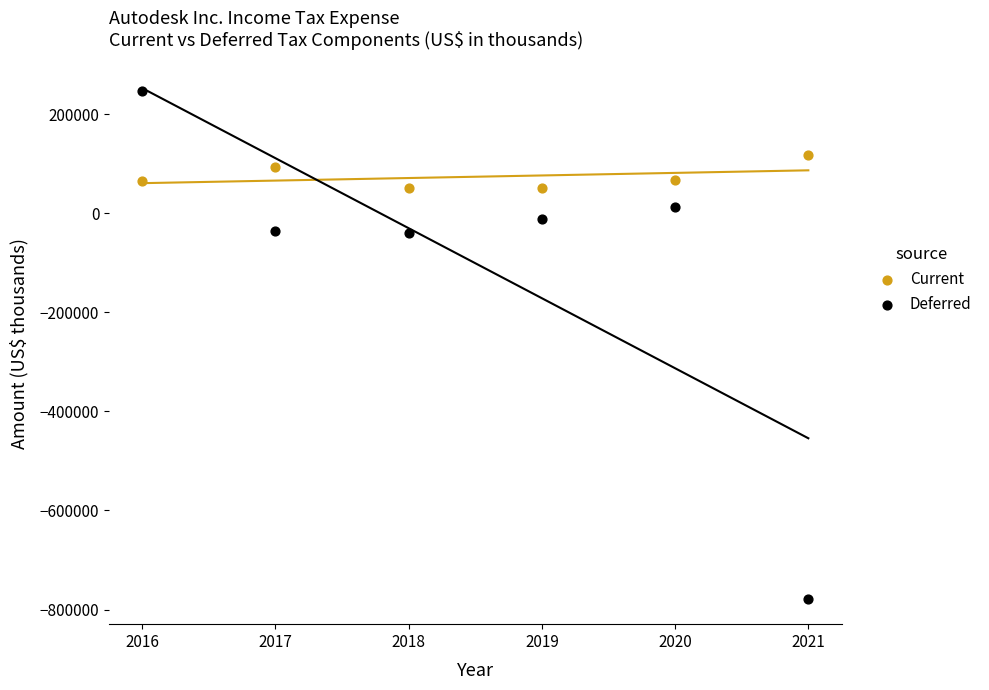

Which series has the widest spread of Y values?

Deferred